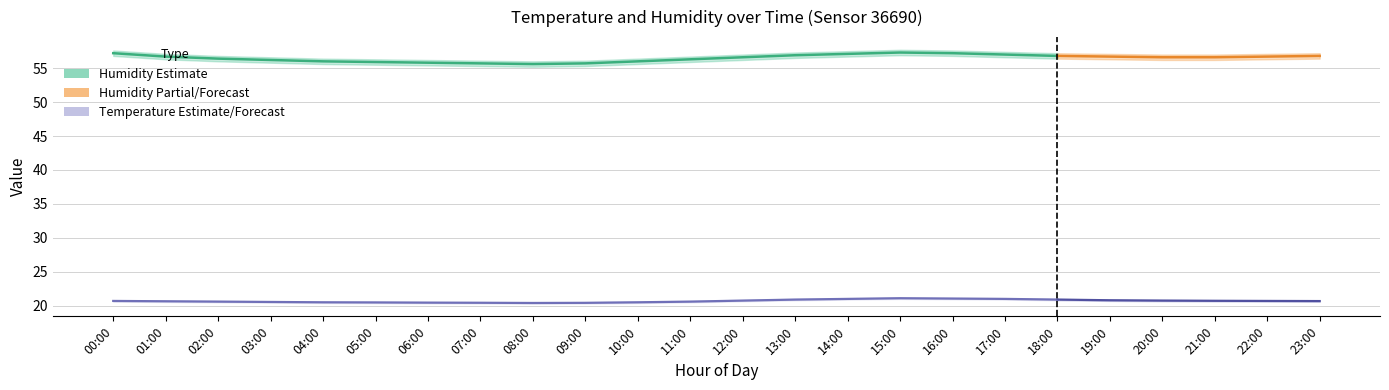

What is the difference between the maximum and second lowest values in the hum_upper series?

1.6